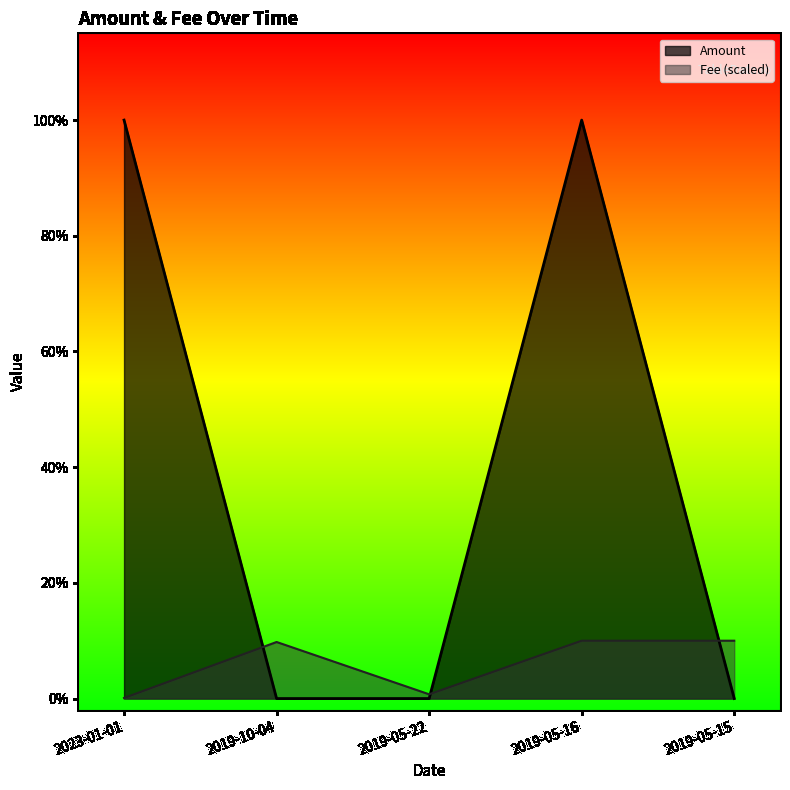

At 2019-05-15, list the series in order from largest to smallest.

Fee (scaled), Amount